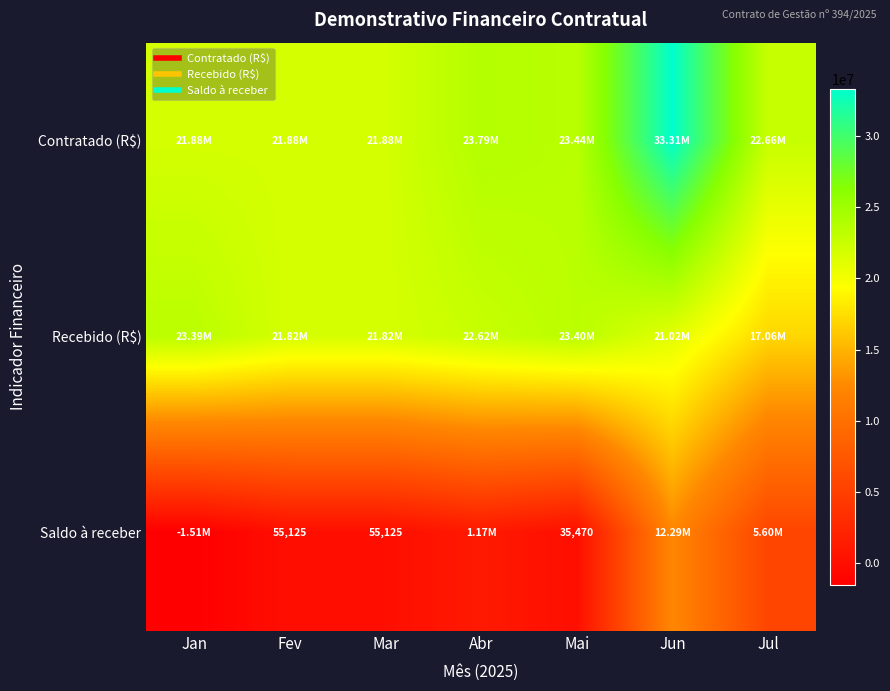

At which category is the sum across all series the highest?

Jun